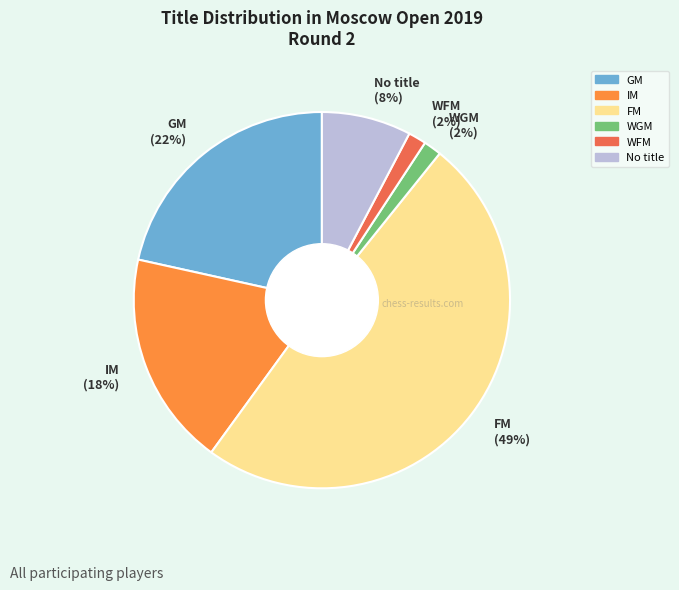

Count the number of slices in the pie.

6